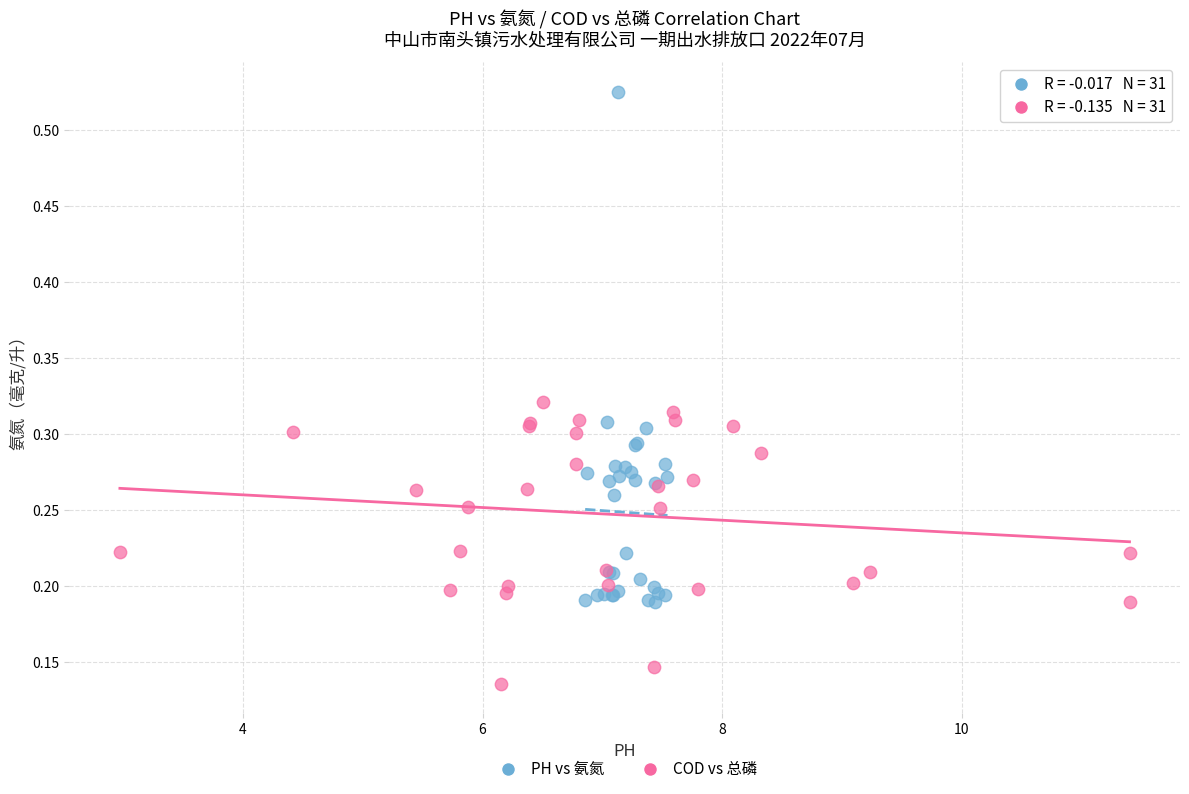

Which series contains the lowest Y value?

COD vs 总磷